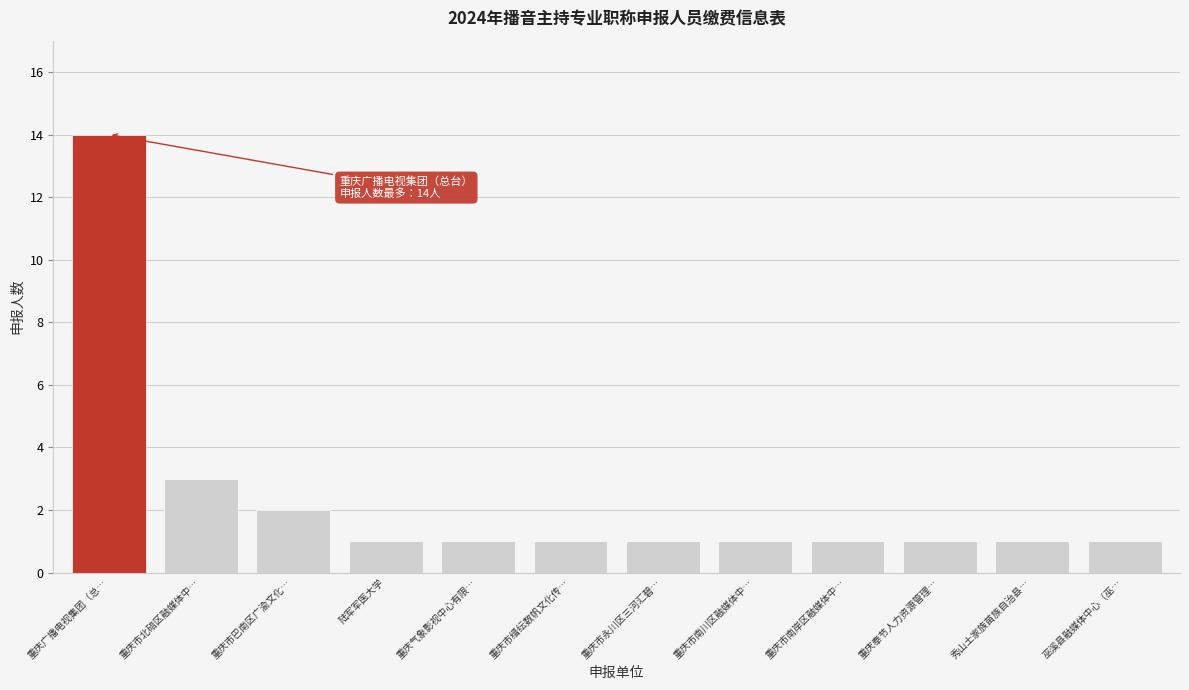

Reading right to left, transcribe all the data shown in this chart.

巫溪县融媒体中心（巫…=1	秀山土家族苗族自治县…=1	重庆奉节人力资源管理…=1	重庆市南岸区融媒体中…=1	重庆市南川区融媒体中…=1	重庆市永川区三河汇碧…=1	重庆市缙纭数帆文化传…=1	重庆气象影视中心有限…=1	陆军军医大学=1	重庆市巴南区广渝文化…=2	重庆市北碚区融媒体中…=3	重庆广播电视集团（总…=14